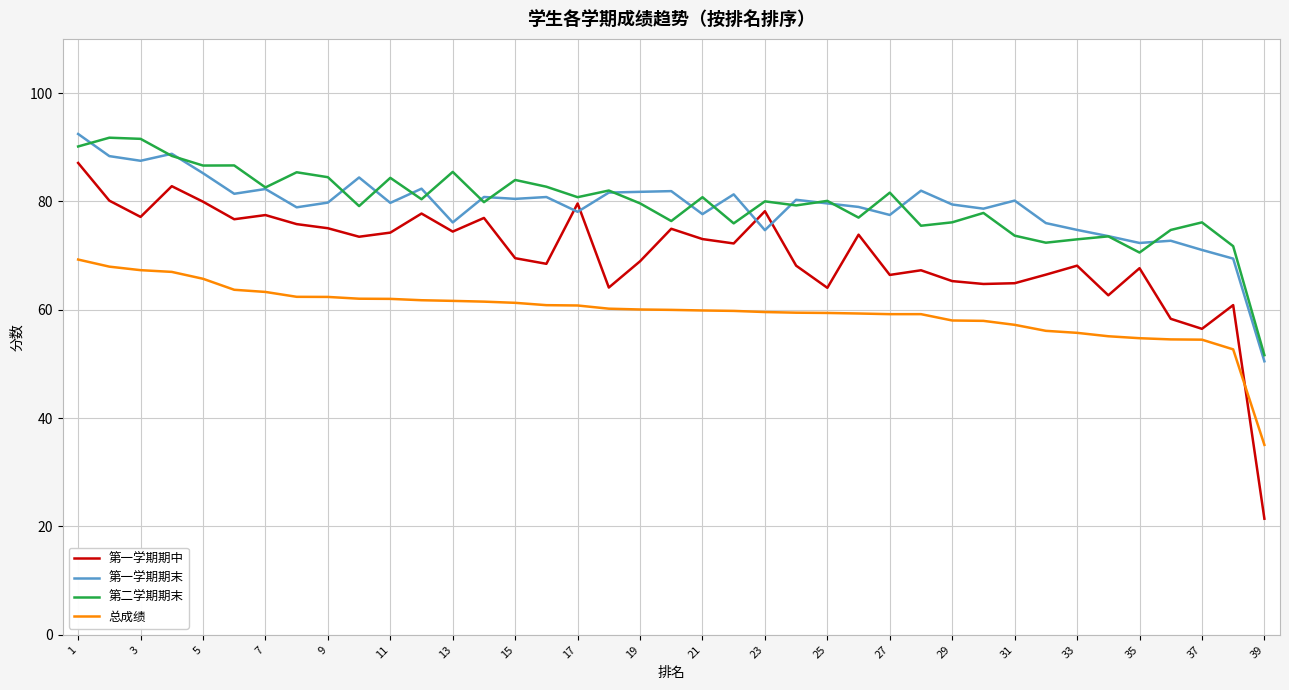

Which series has the largest range (max minus min)?

第一学期期中